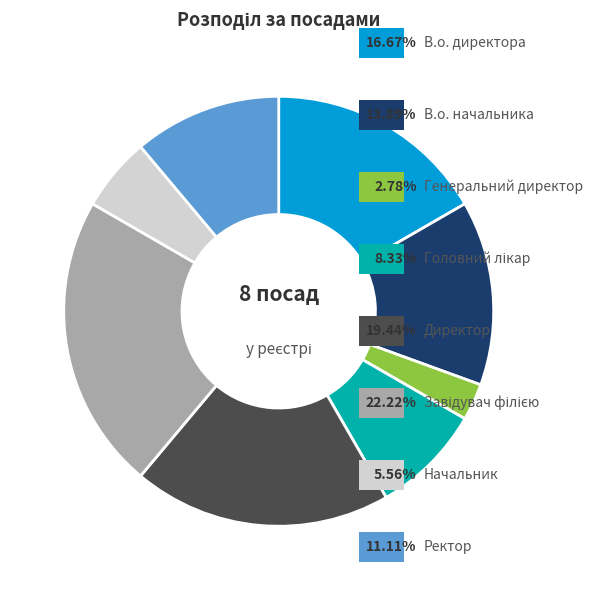

Is there a majority slice in this chart?

No